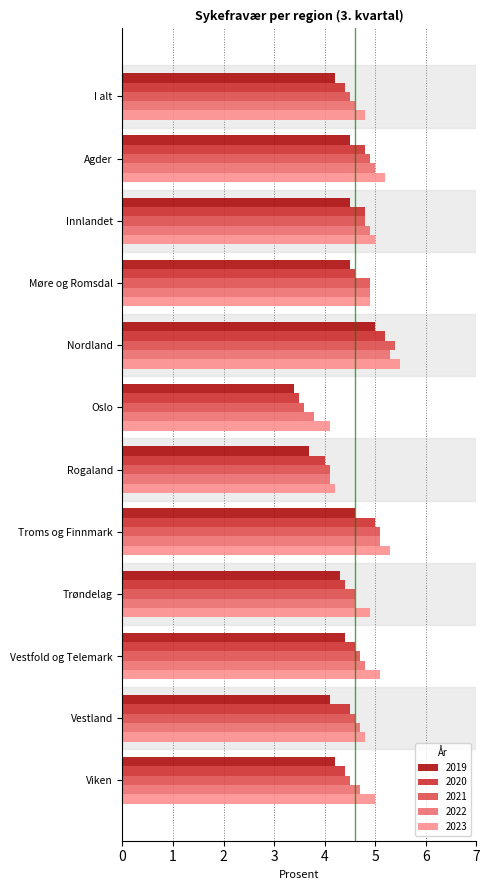

Which series has the widest spread of values?

2021